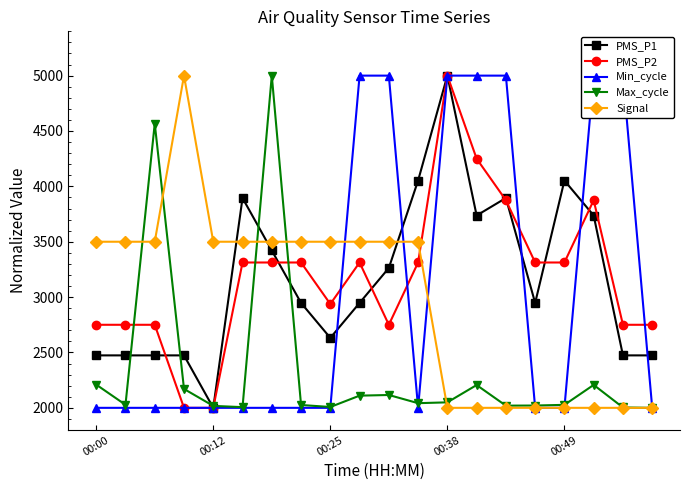

What position from the right is 00:00?

20